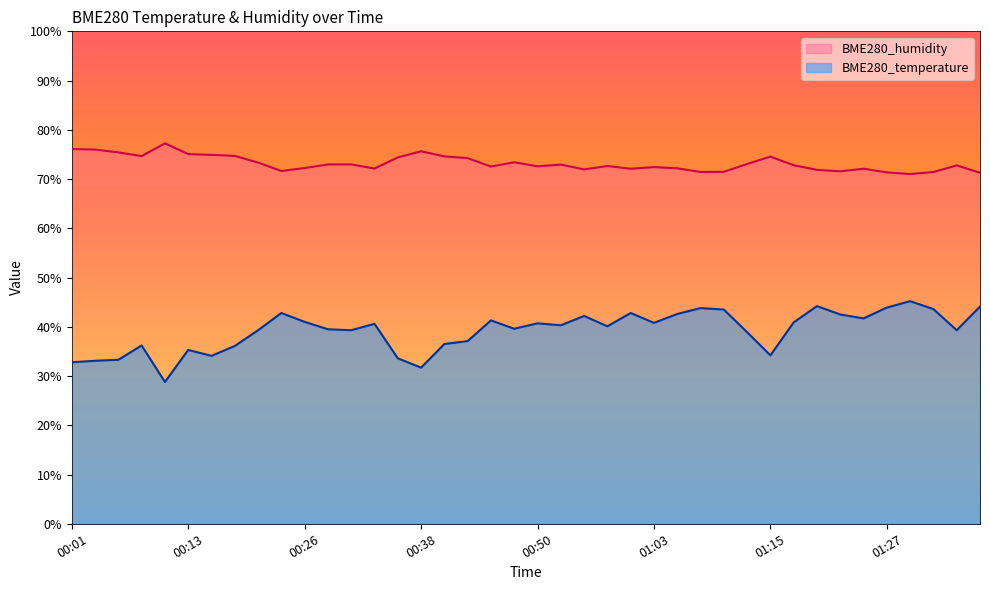

What is the sum of the BME280_temperature values at 00:48 and 01:30?

84.8